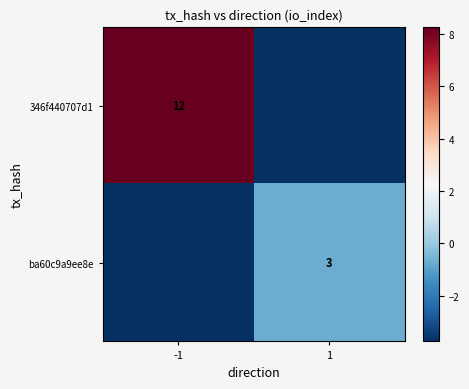

Is the value of ba60c9a9ee8e at 1 greater than the value of 346f440707d1 at -1?

No